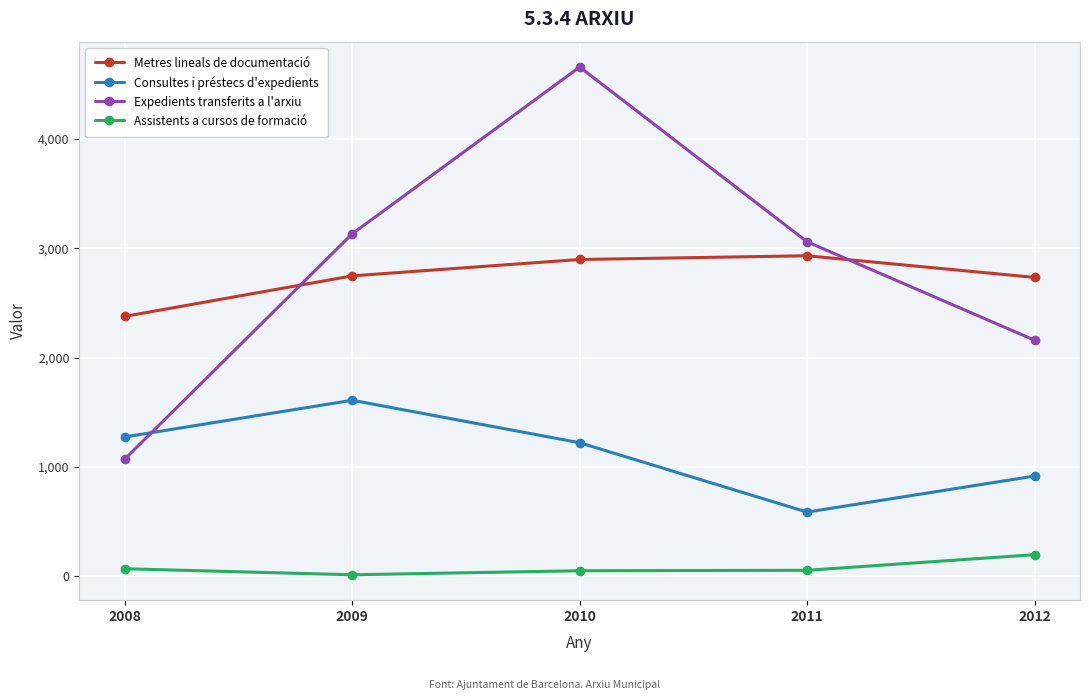

What is the value of the Expedients transferits a l'arxiu point at the 5th from the left?

2159